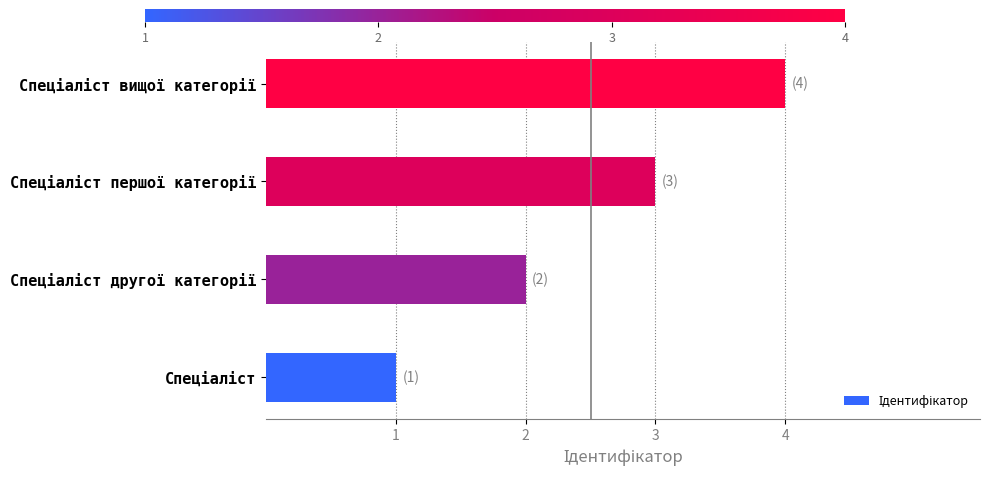

How many values are below 3?

2